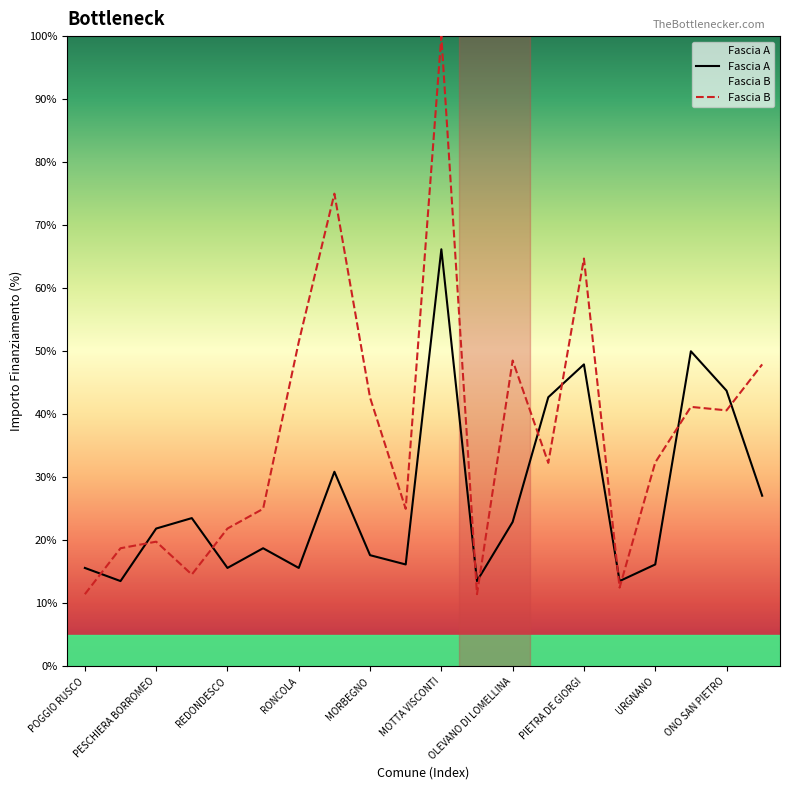

Which category has the highest value across all series?

MOTTA VISCONTI